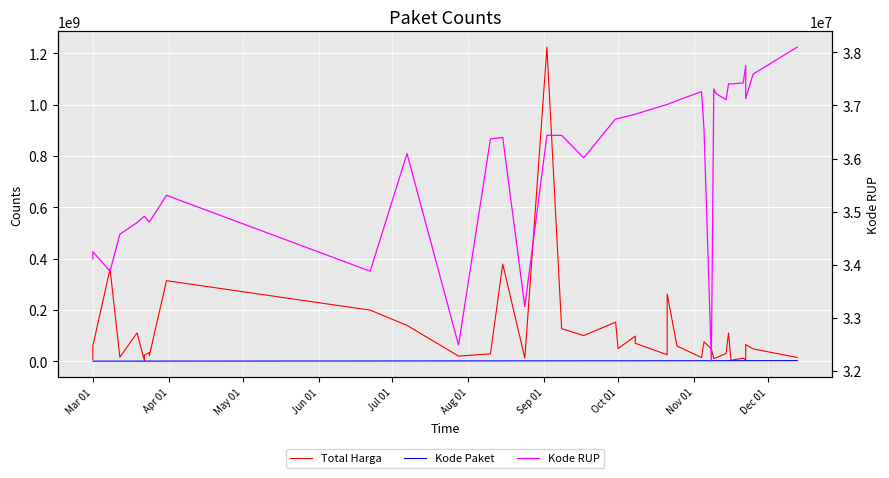

What is the average value of the Kode RUP series?

35931389